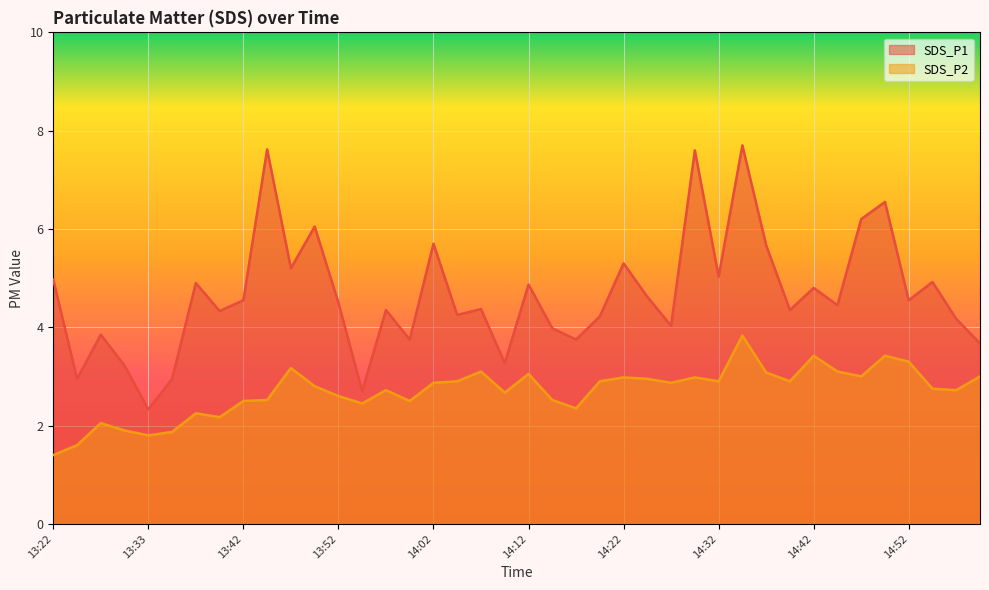

What value does the SDS_P1 series have at 14:10?

3.3